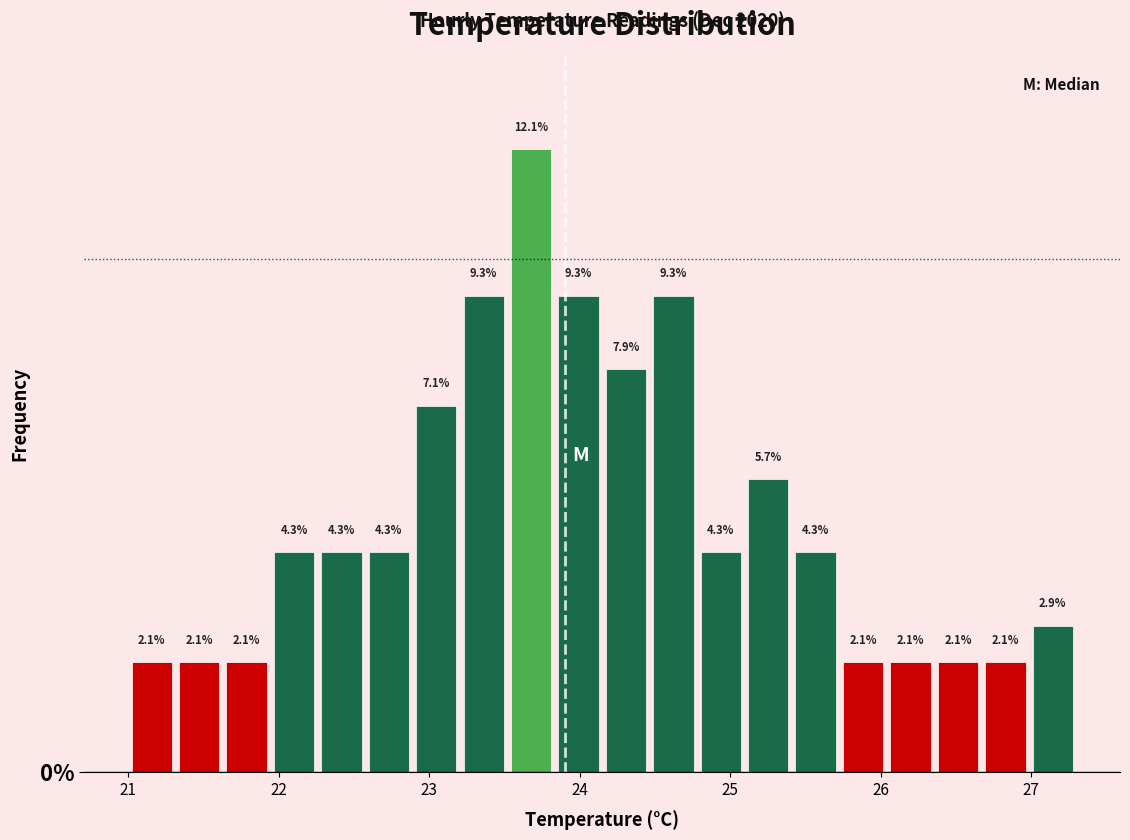

Around what value on the x-axis is the tallest bar? Give the approximate position of its centre, as read against the axis.

23.7